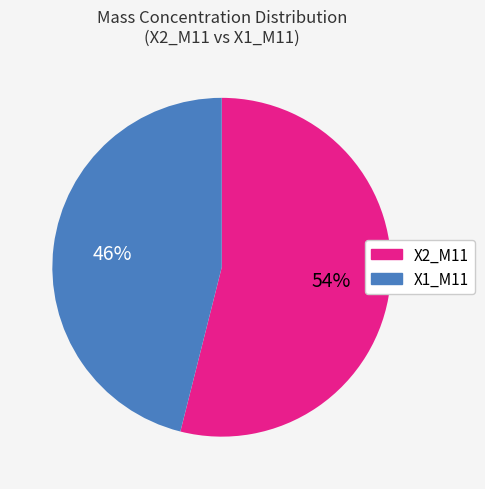

What is the ratio of the value at X2_M11 to the value at X1_M11?

1.2